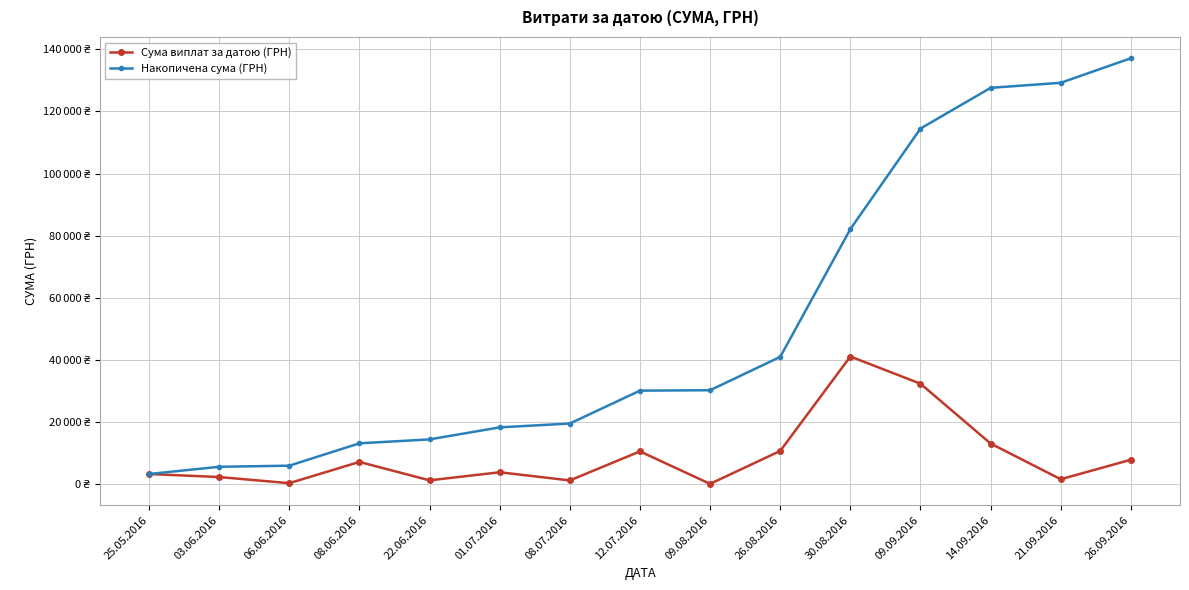

Which category has the lowest value in the Накопичена сума (ГРН) series?

25.05.2016